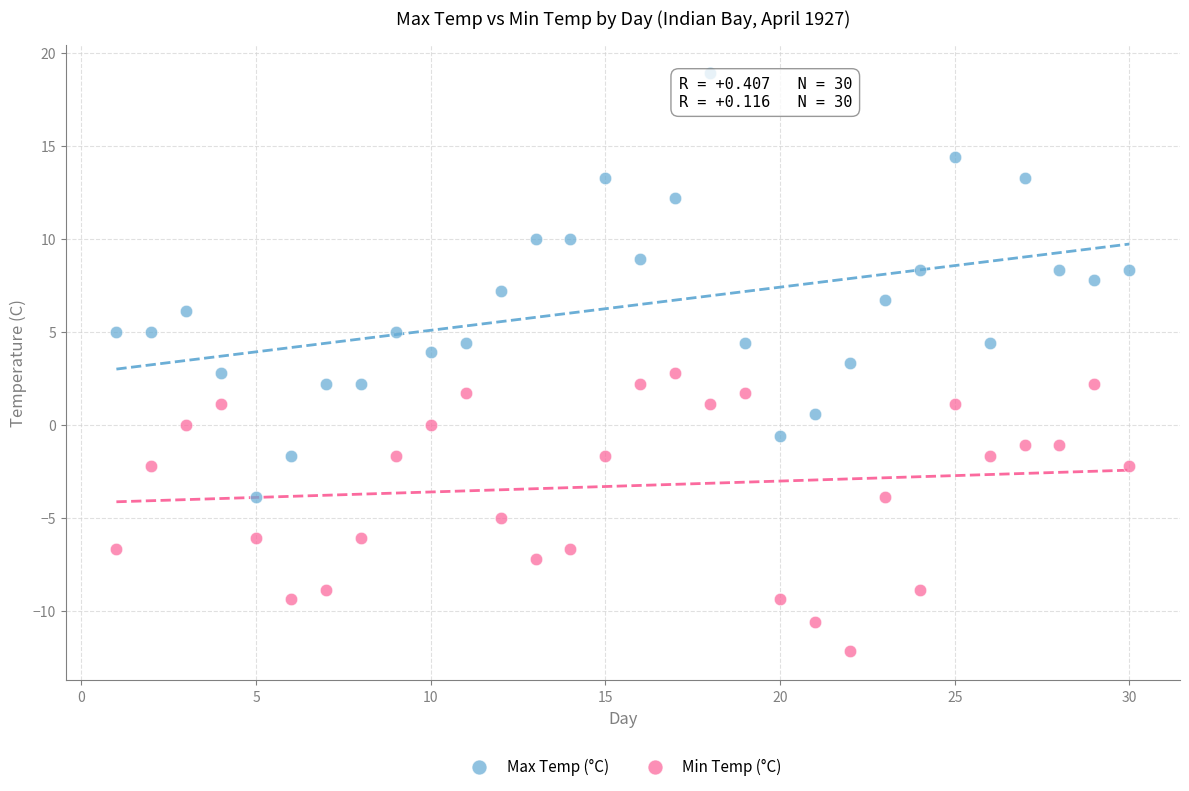

What are all the series names shown in the legend?

Max Temp (°C), Min Temp (°C)